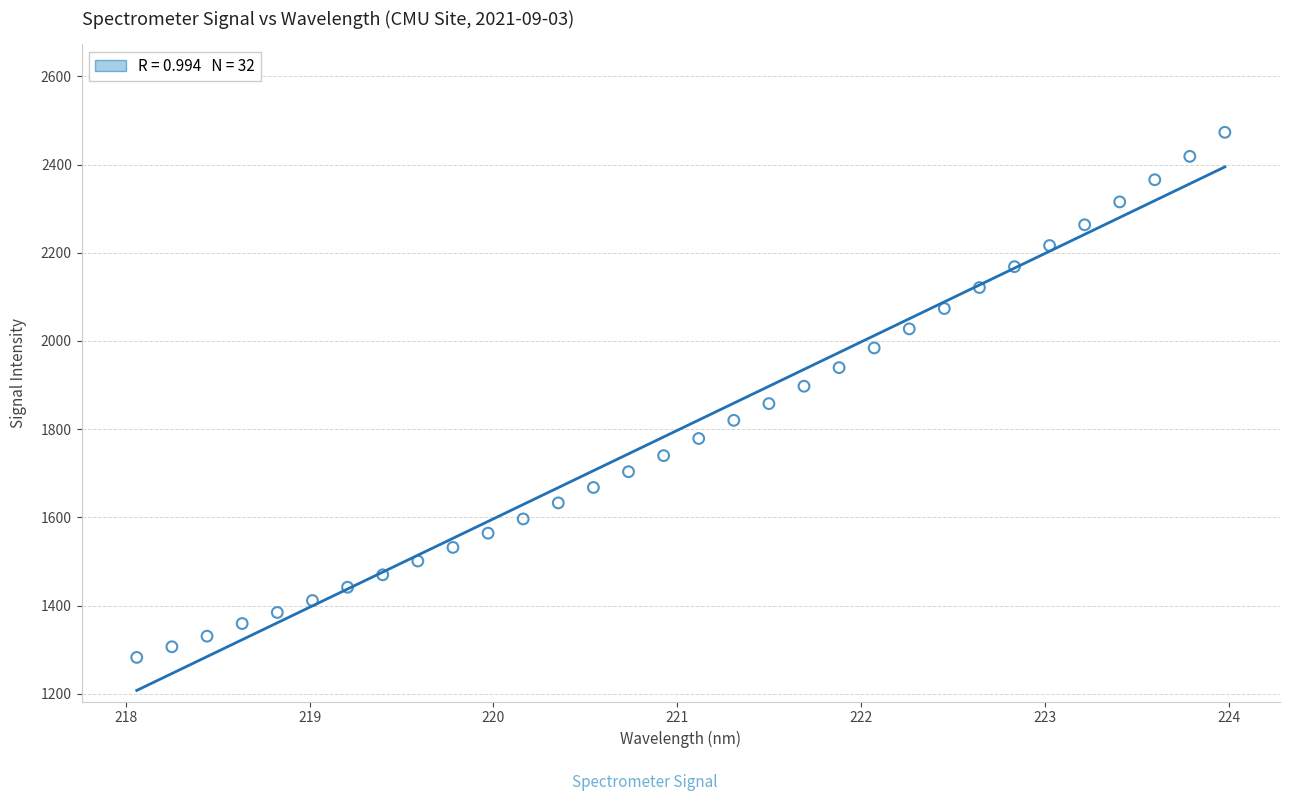

What is the range of Y values (max minus min)?

1191.0